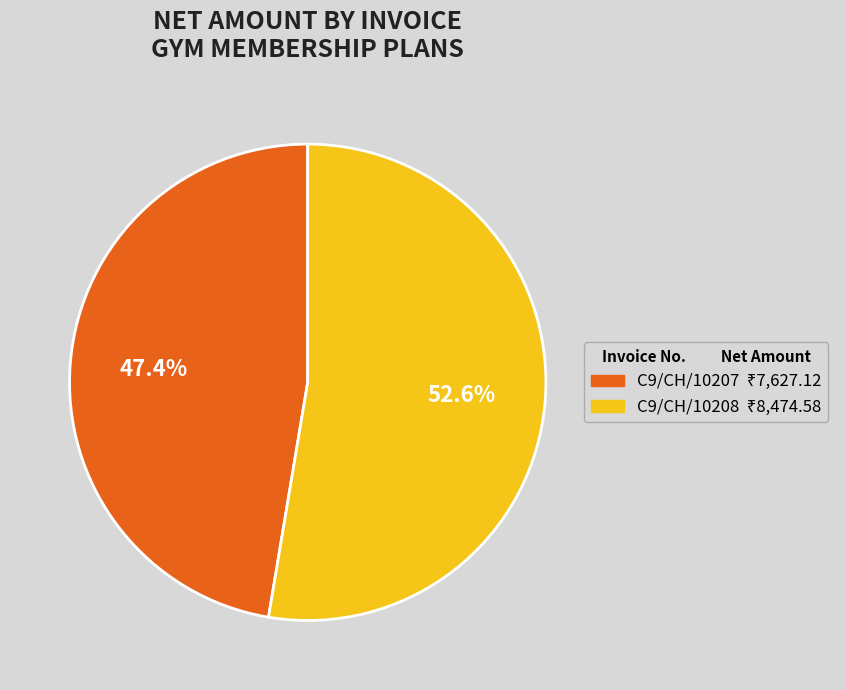

What is the smallest slice in the pie chart?

C9/CH/10207